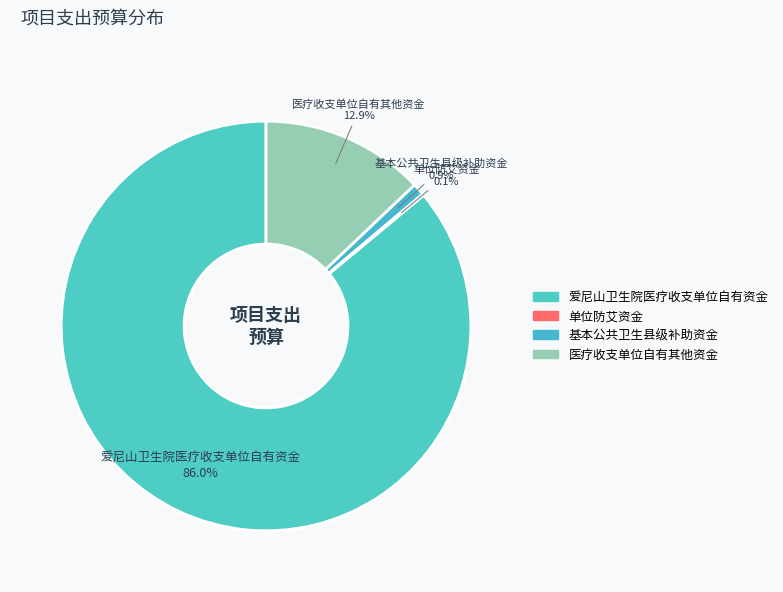

What is the largest slice in the pie chart?

爱尼山卫生院医疗收支单位自有资金